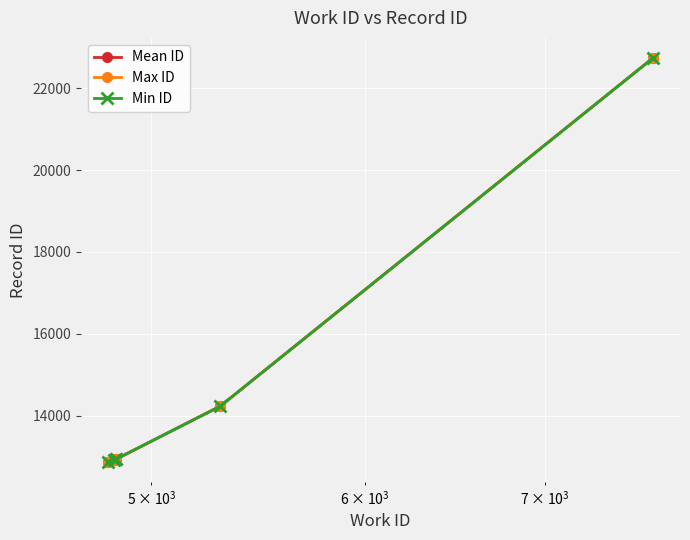

What is the maximum value for Mean ID?

22732.5